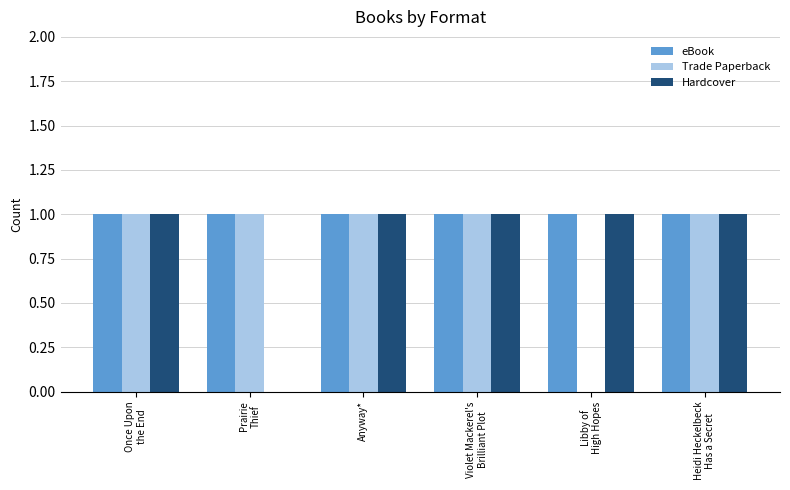

What is the sum of all eBook values?

6